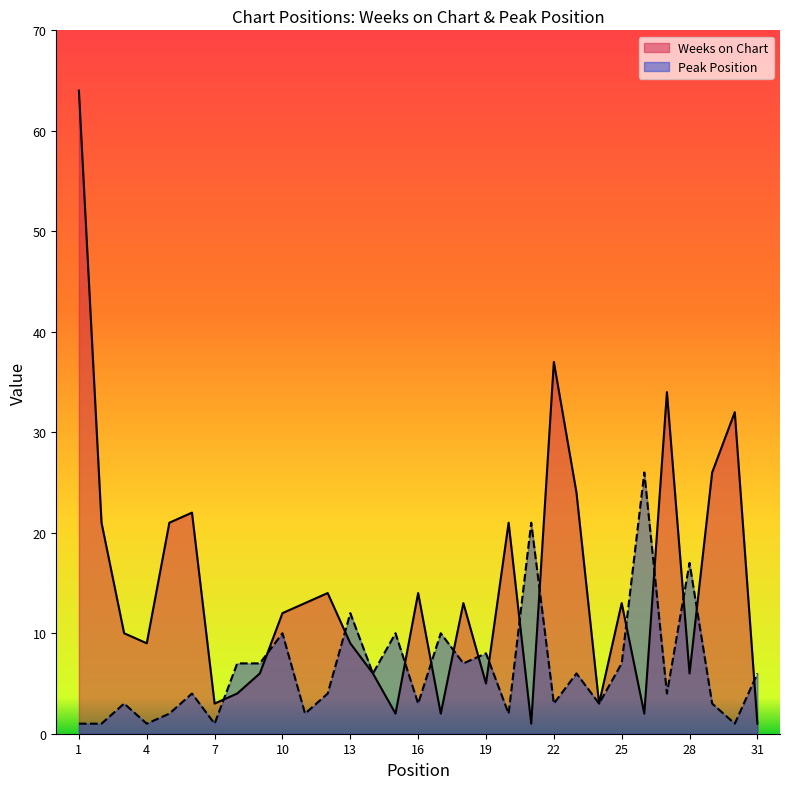

Which label corresponds to the largest value in the chart?

1